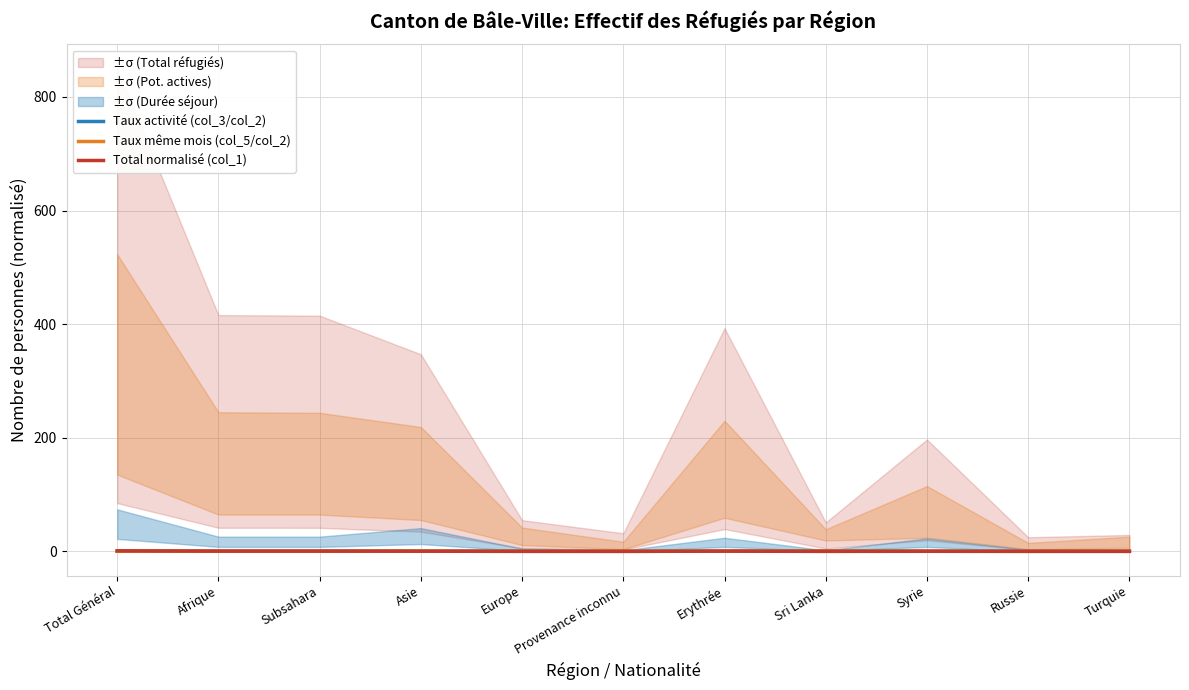

In Total normalisé (col_1), how many points are higher than both neighbors (excluding endpoints)?

2